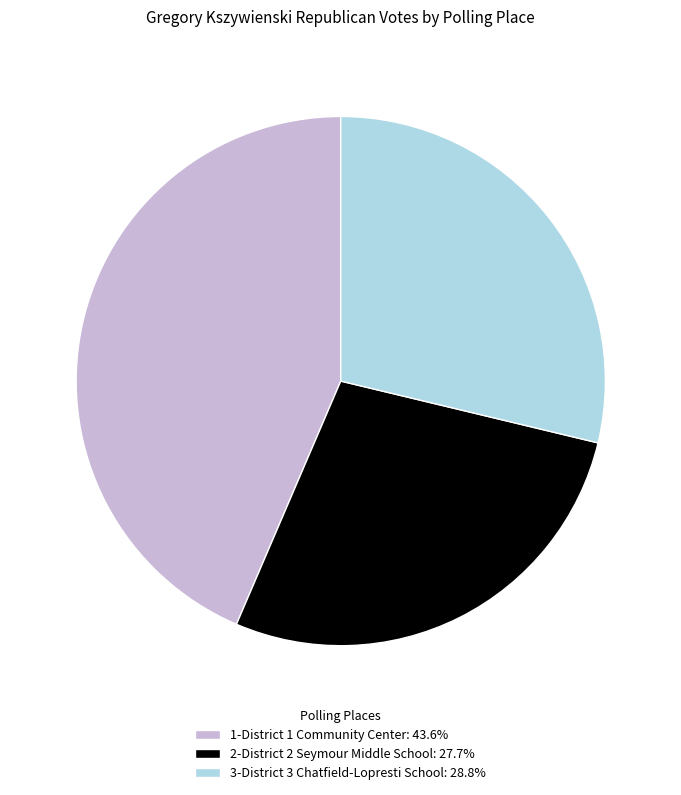

Approximately how many times larger is the value at 2-District 2 Seymour Middle School: 27.7% compared to 1-District 1 Community Center: 43.6%?

0.6